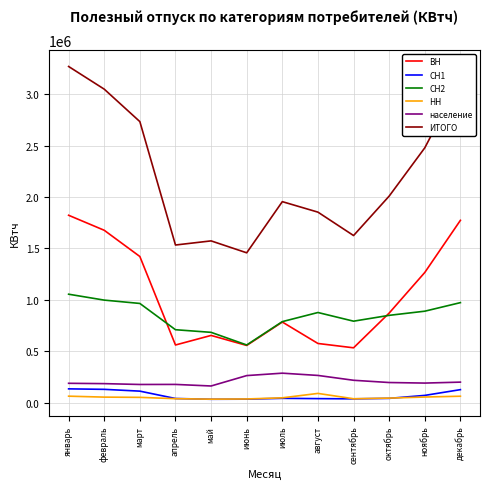

What is the difference between the highest and lowest values at август?

1812469.0